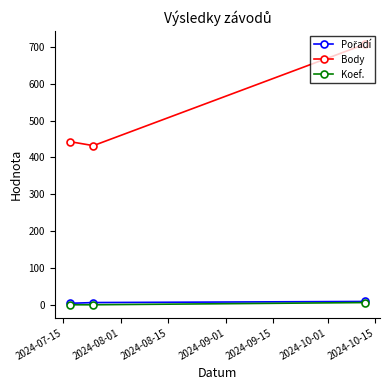

Which series has the largest range (max minus min)?

Body